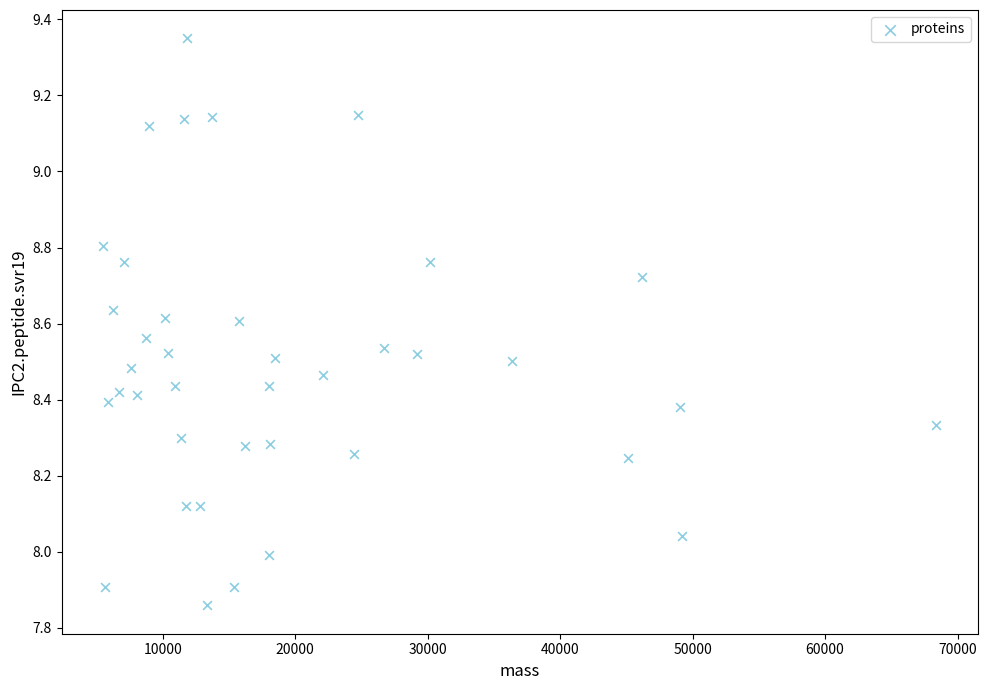

What is the range of X values (max minus min)?

62877.9